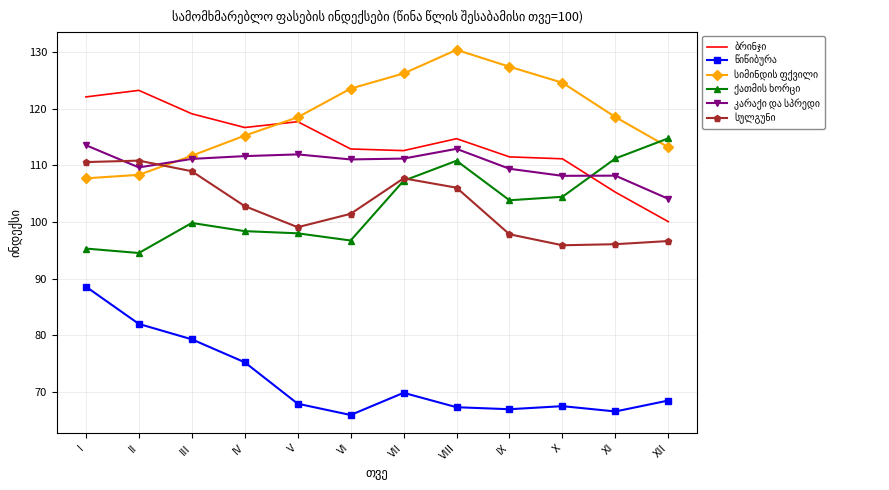

What is the smallest value displayed?

65.9